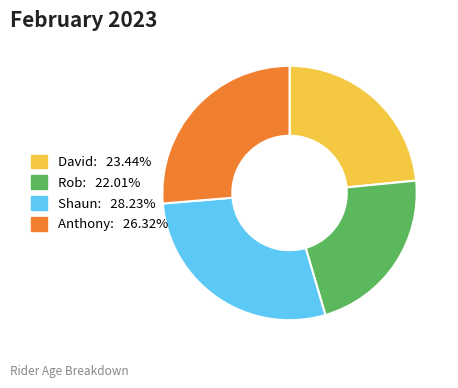

Does any single category account for the majority?

No